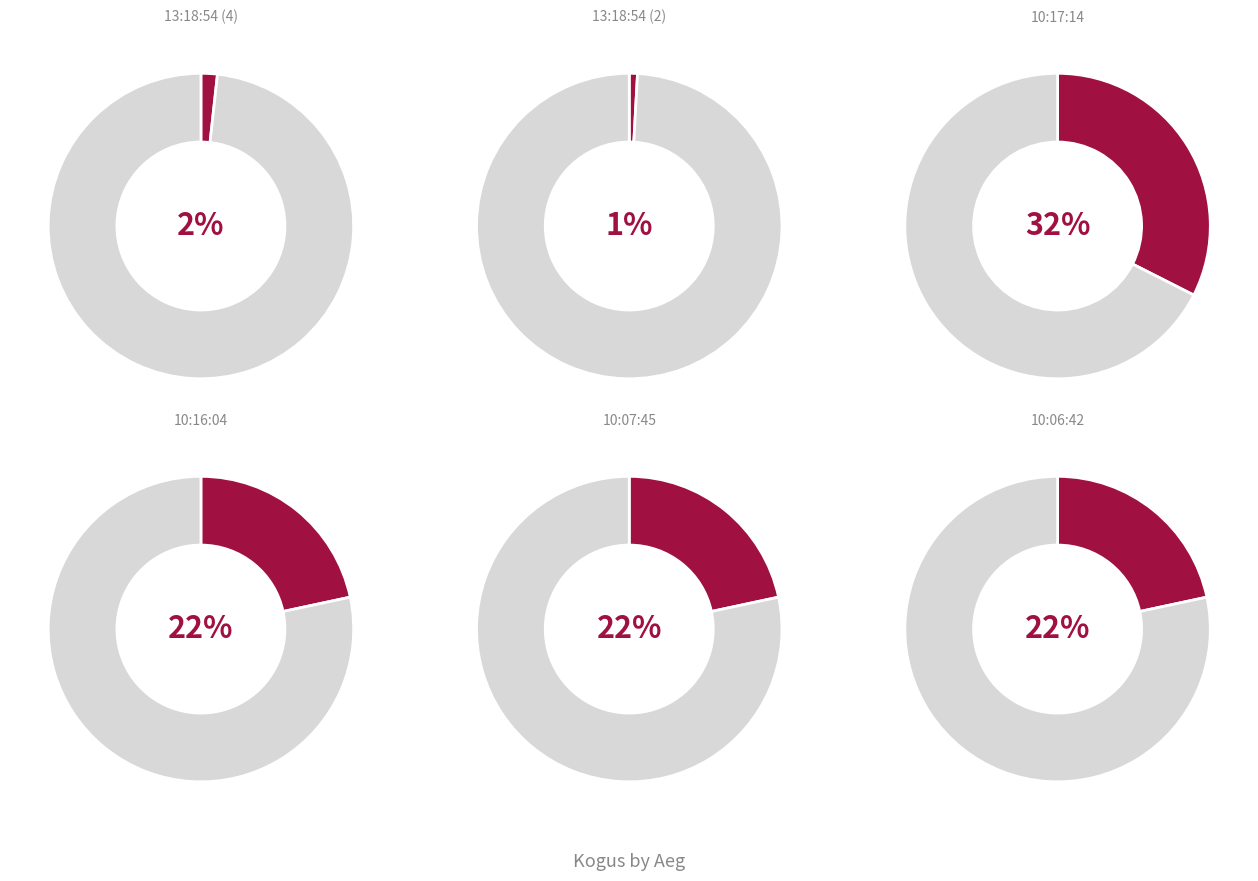

The 10:07:45 slice represents 30% of the pie. True or false?

False